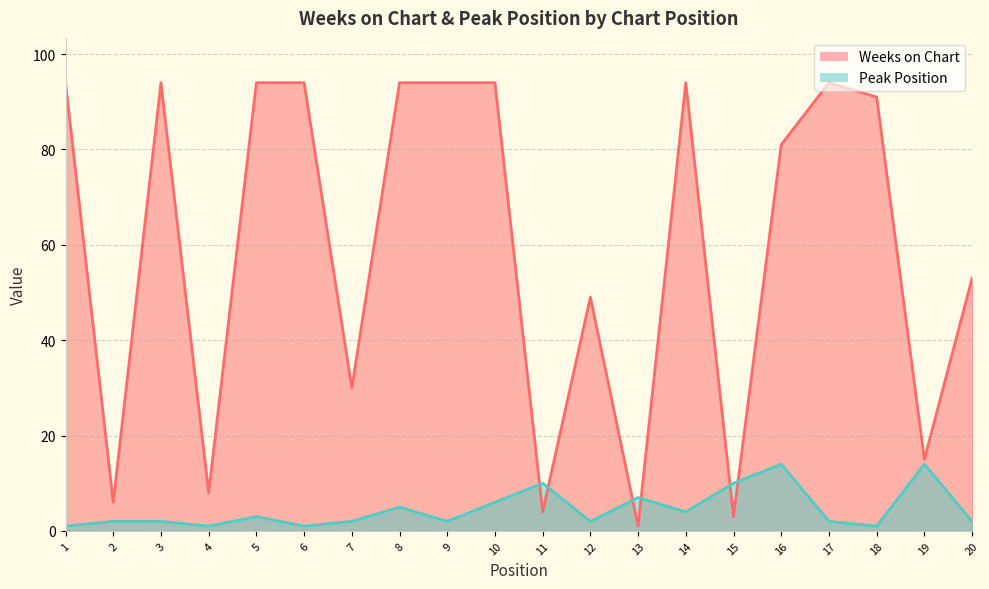

Reading right to left, what are all the values shown in this chart?

Weeks on Chart: 20=53	19=15	18=91	17=94	16=81	15=3	14=94	13=1	12=49	11=4	10=94	9=94	8=94	7=30	6=94	5=94	4=8	3=94	2=6	1=94
Peak Position: 20=2	19=14	18=1	17=2	16=14	15=10	14=4	13=7	12=2	11=10	10=6	9=2	8=5	7=2	6=1	5=3	4=1	3=2	2=2	1=1